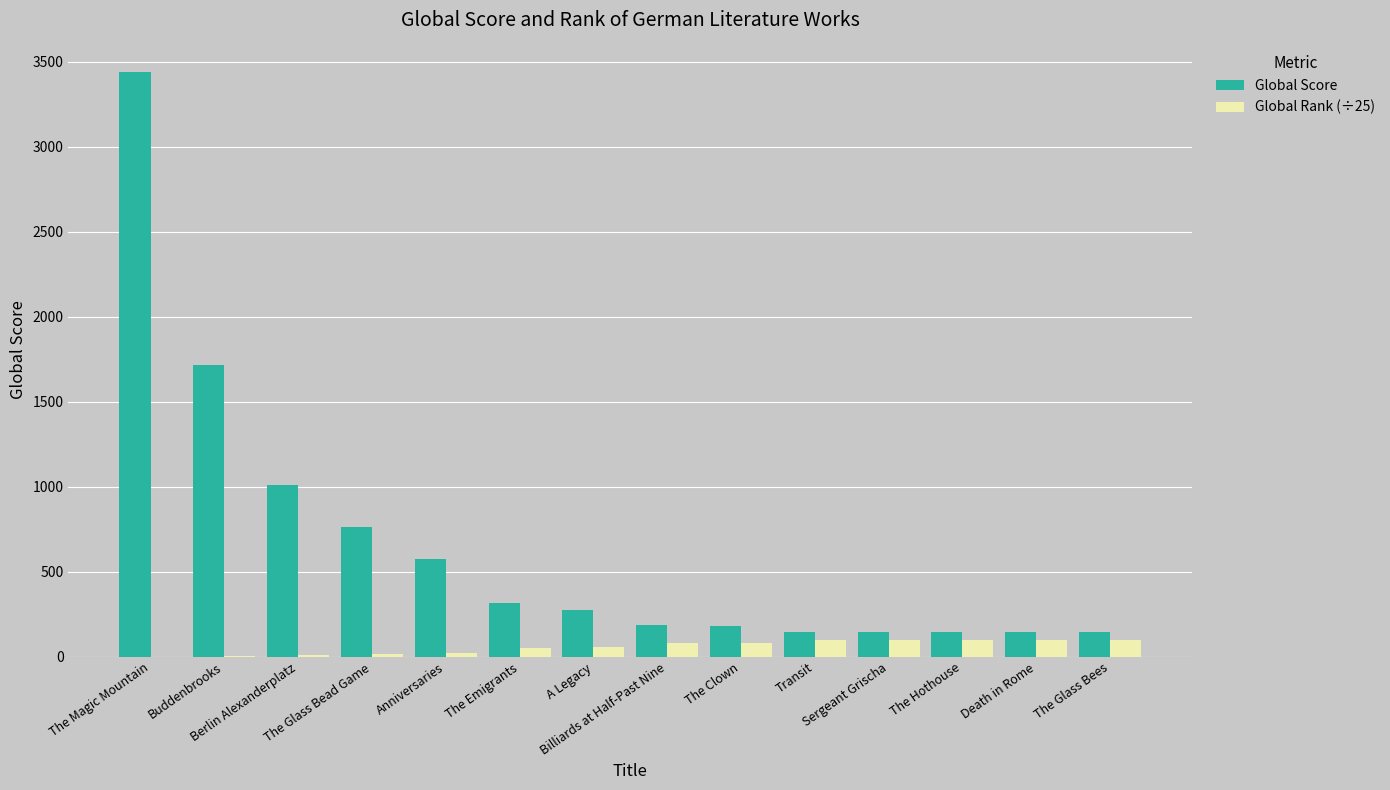

At which category is the sum across all series the highest?

The Magic Mountain